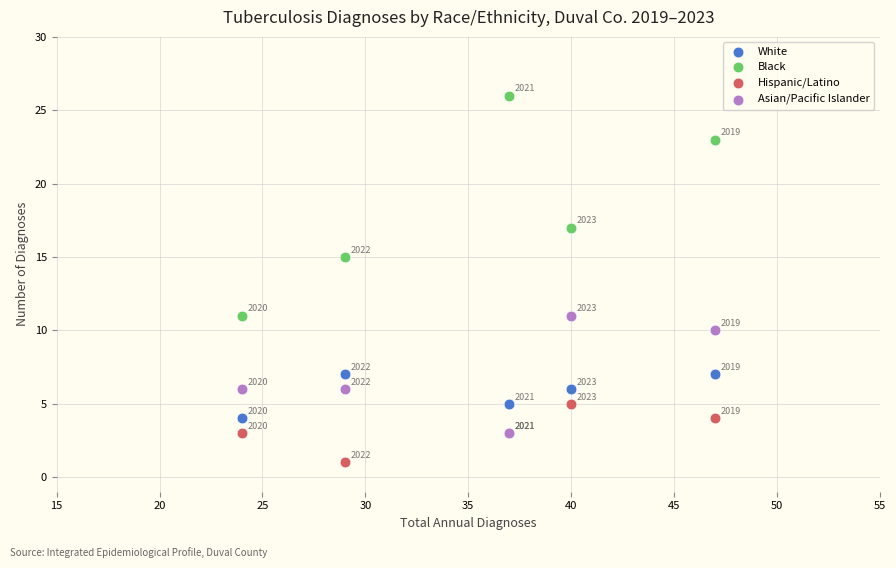

Across all series, what Y value is closest to 13?

11